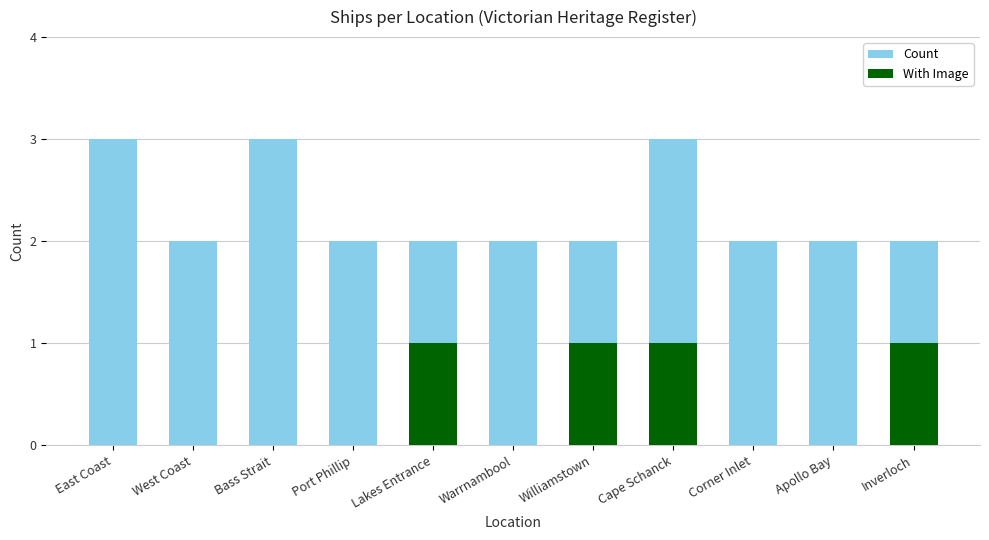

What is the label of the 9th bar from the left?

Corner Inlet